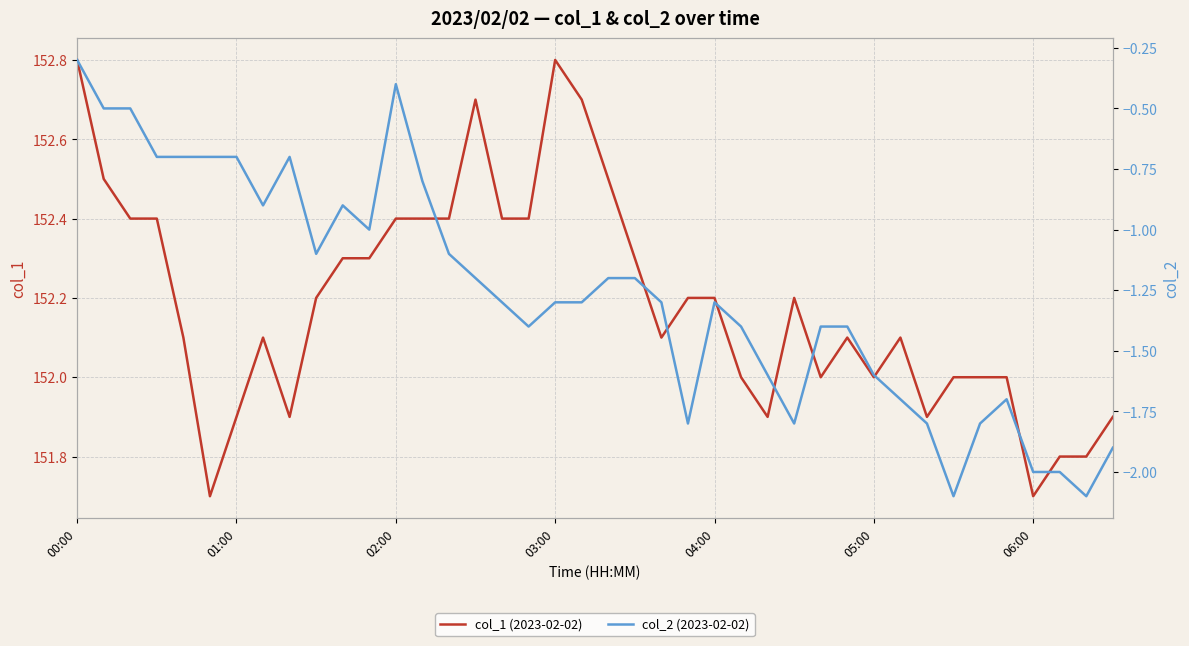

Between 39 and 00:00, which is larger?

00:00